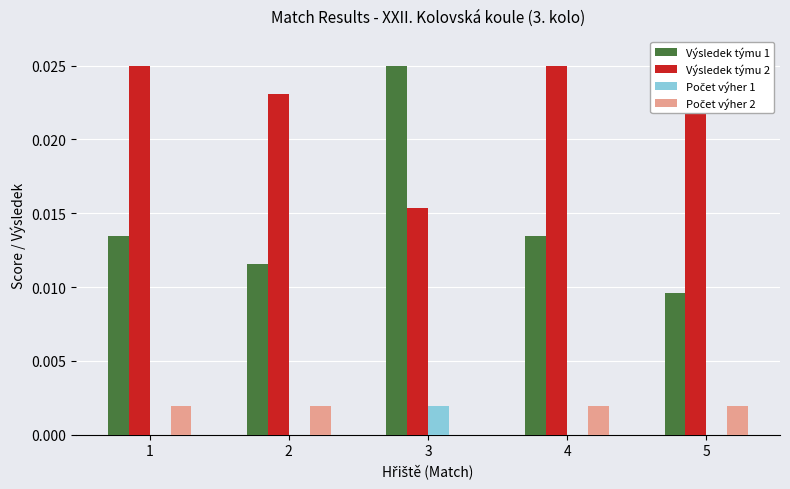

Count the number of data series in this chart.

4